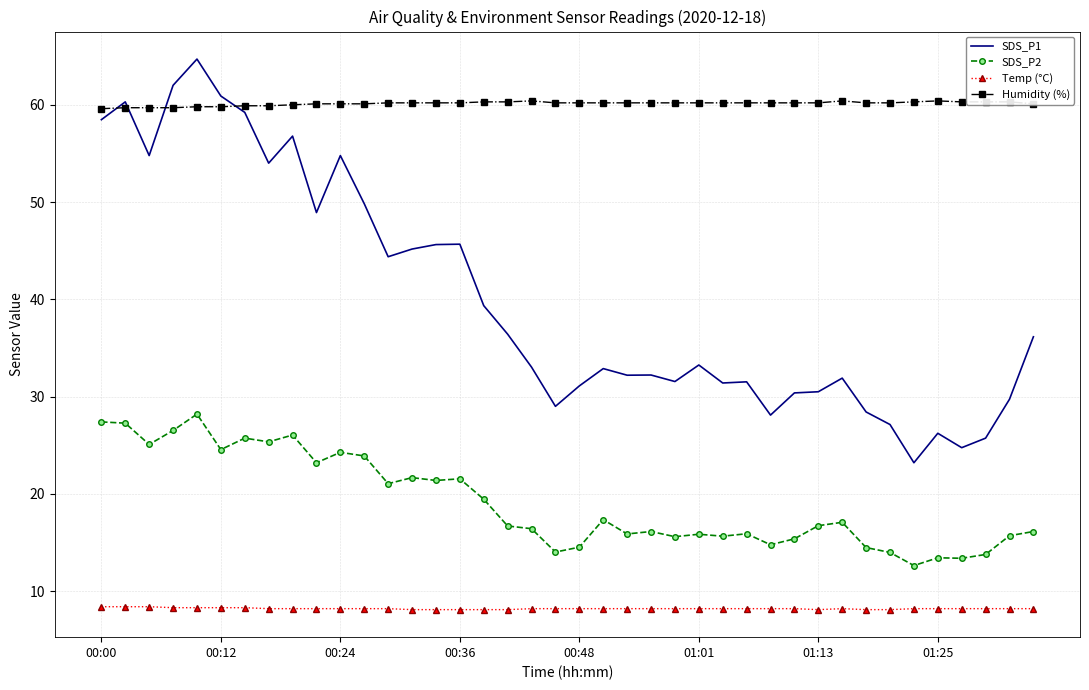

True or false: SDS_P2 and SDS_P1 cross at least once.

False